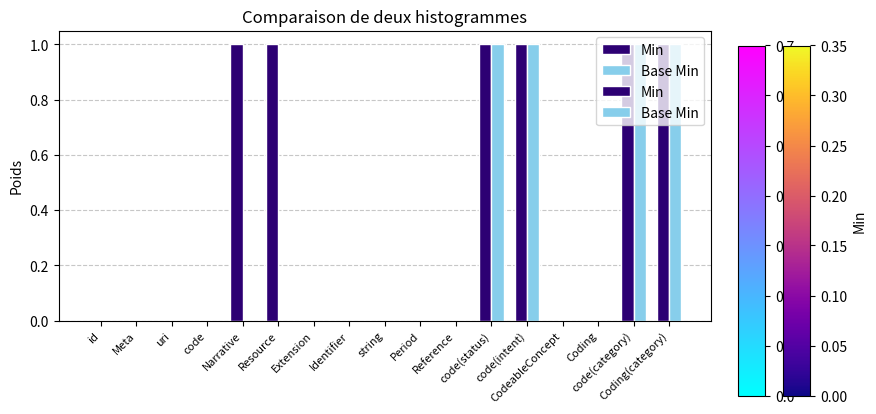

Are the bars horizontal?

No